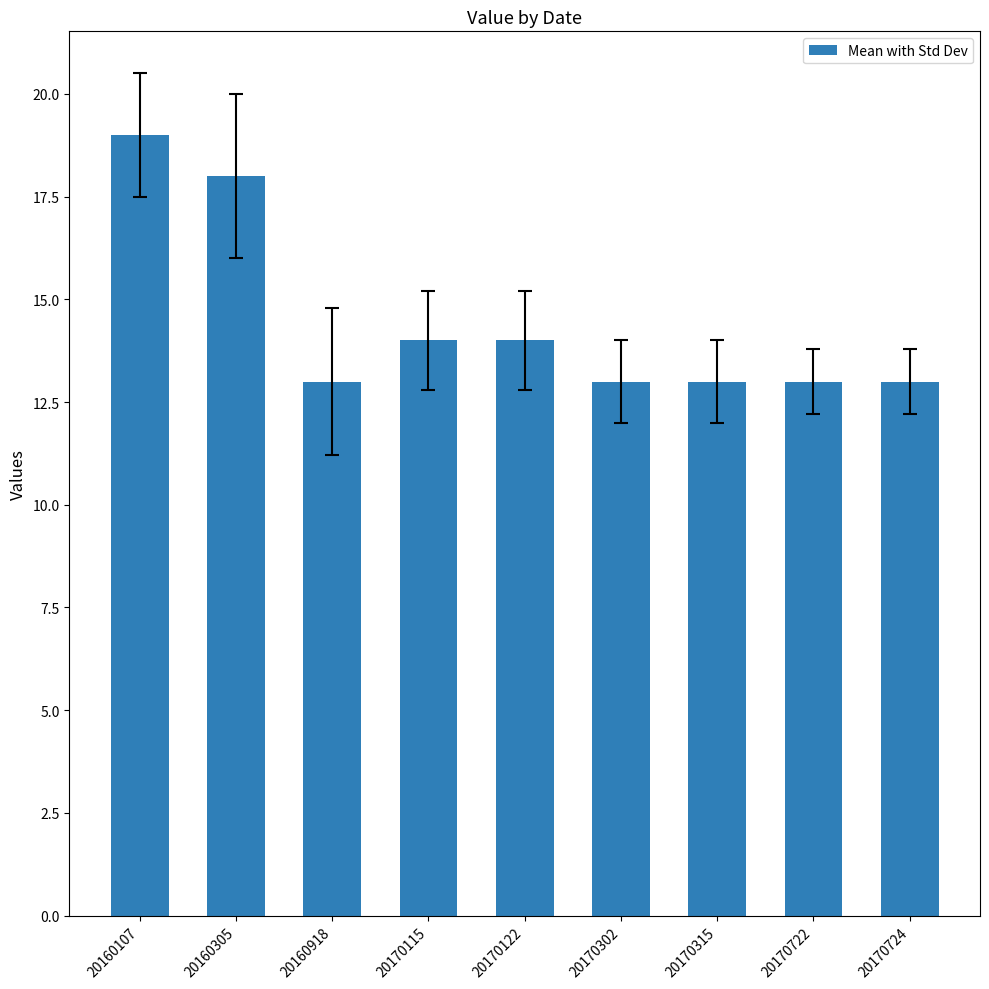

What is the value of the 3rd bar from the left?

13